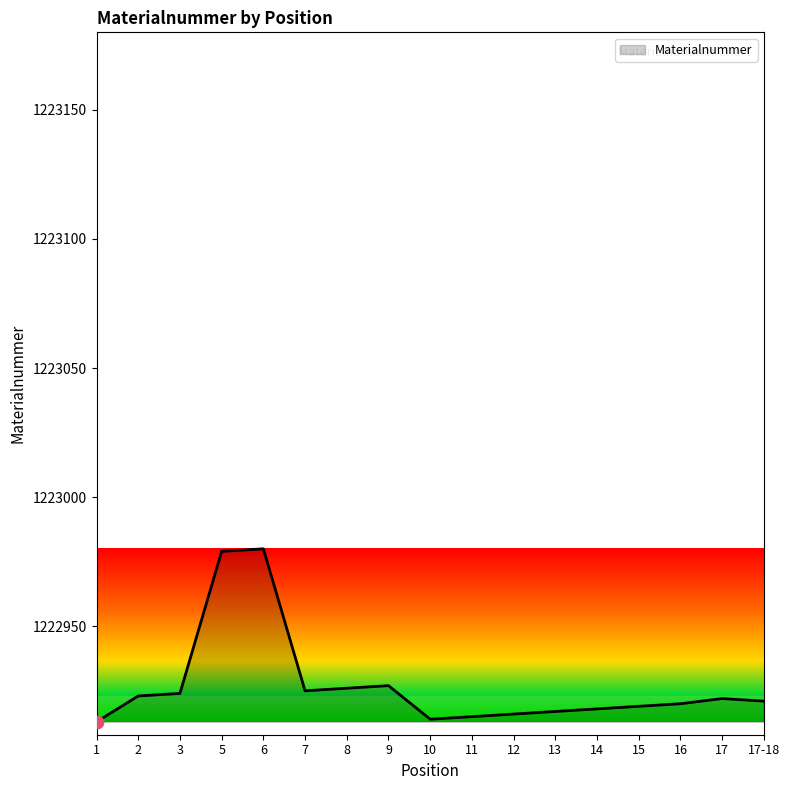

What is the change in value from 14 to 17-18?

+3